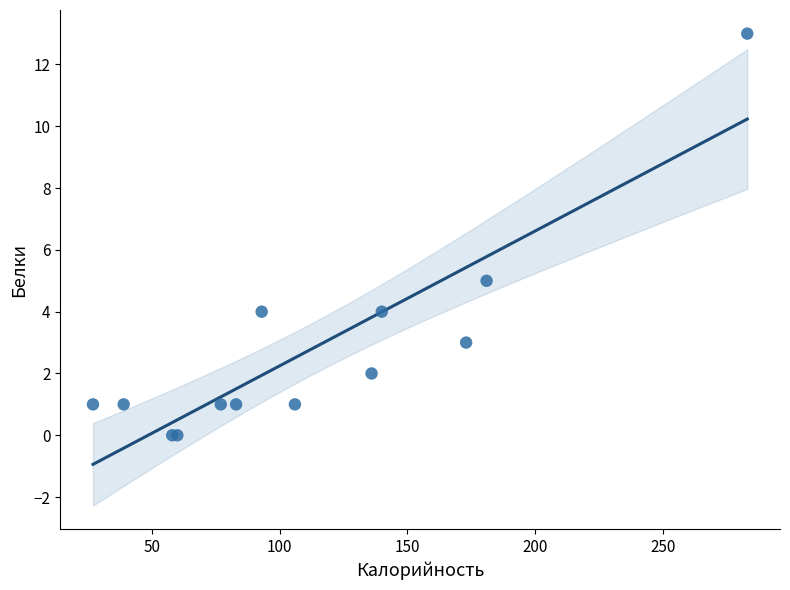

What Y value in the scatter plot is closest to 6?

5